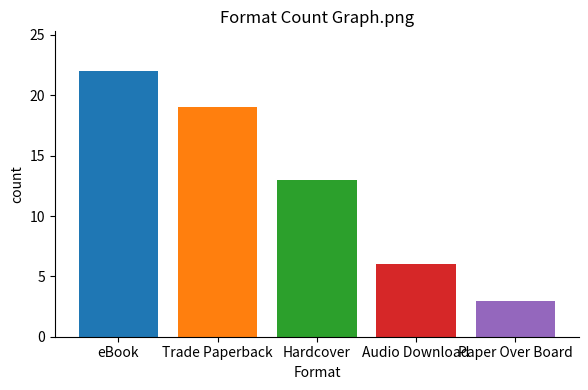

Count the values in the range 6 to 19.

3